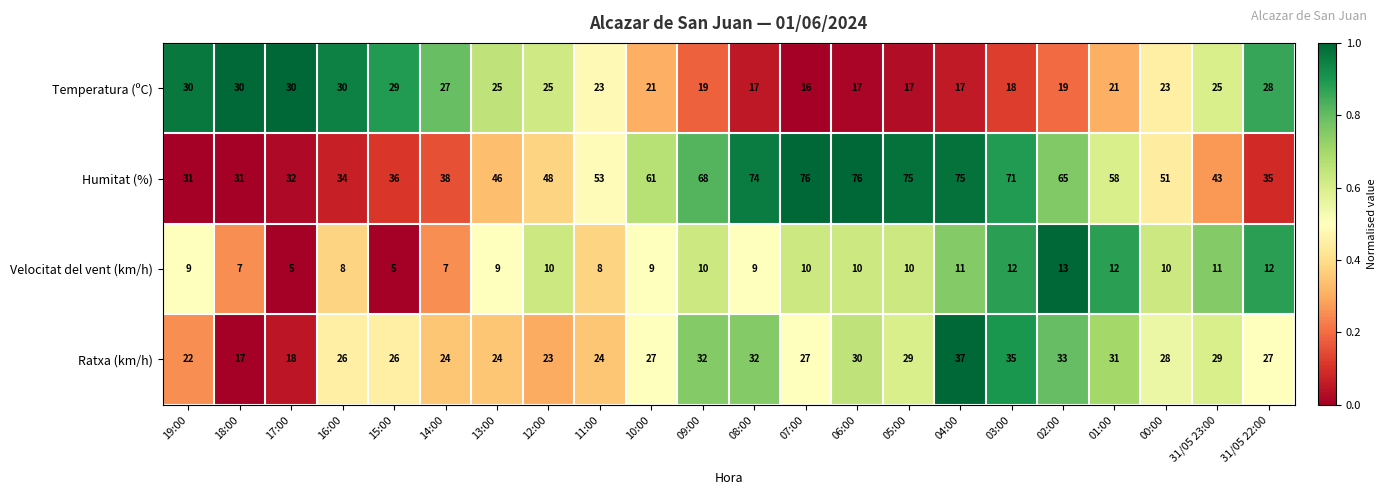

What is the difference between the maximum and minimum values in the Ratxa (km/h) series?

20